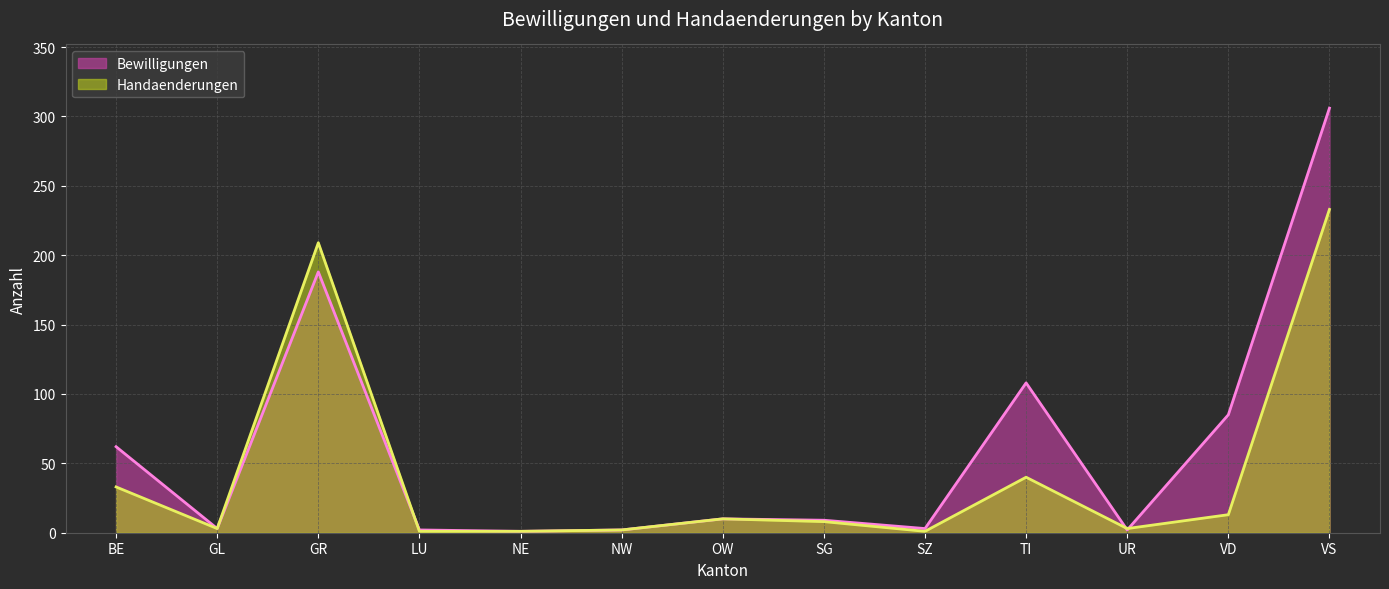

What is the sum of all Handaenderungen values?

557